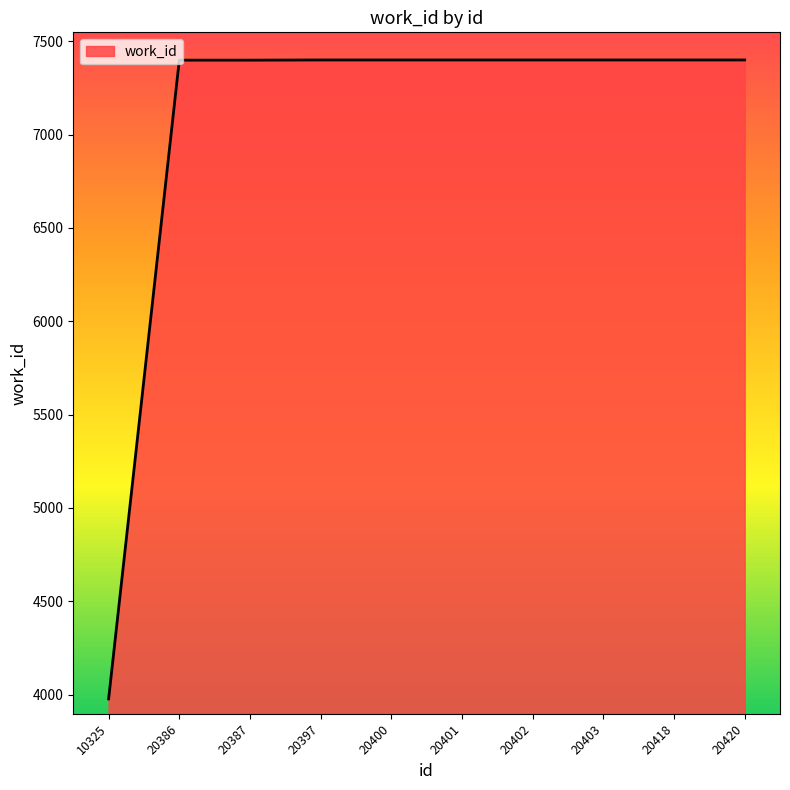

Read the value at 20402, to the nearest 100.

7400